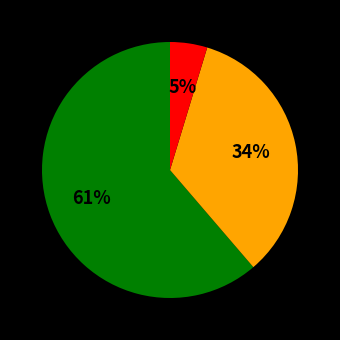

Is there a majority slice in this chart?

Yes